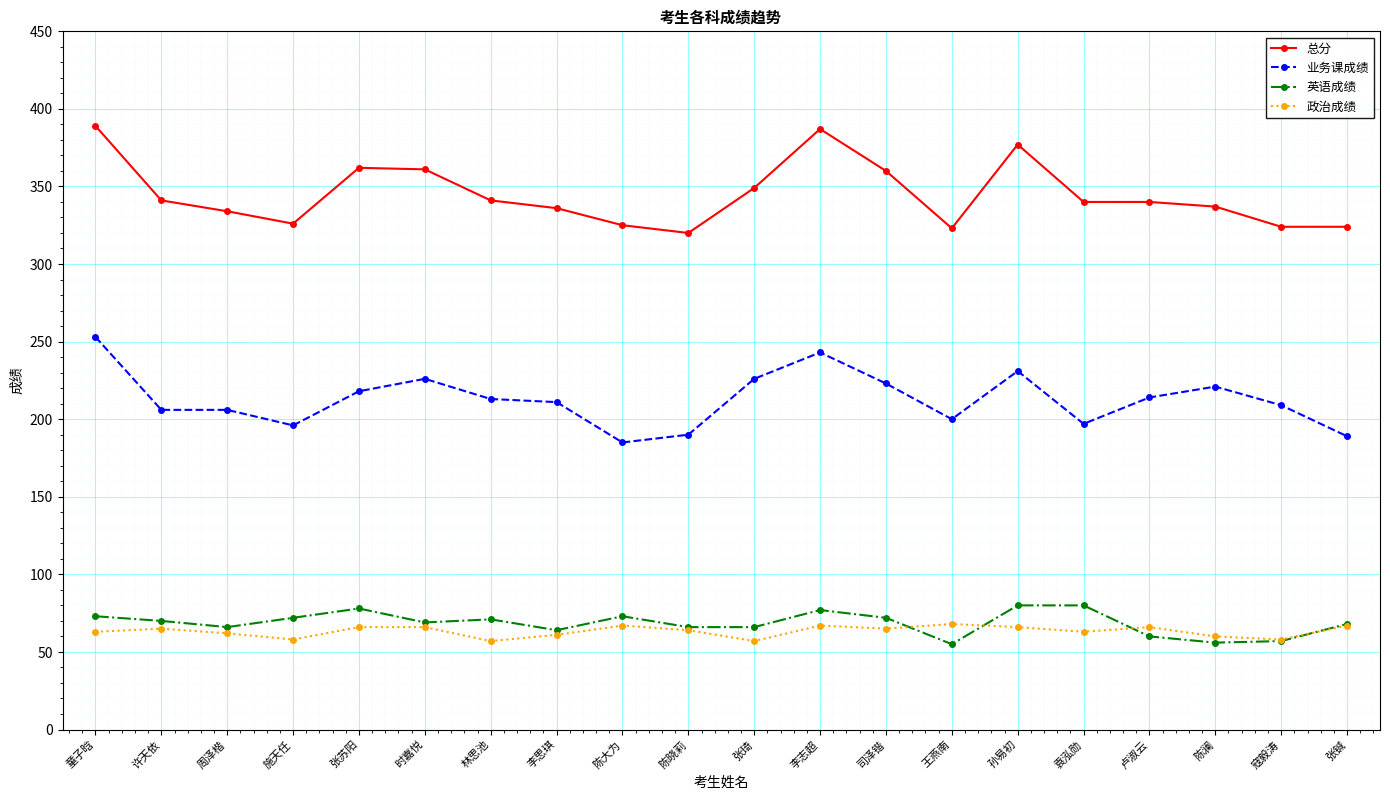

What is the minimum value for 总分?

320